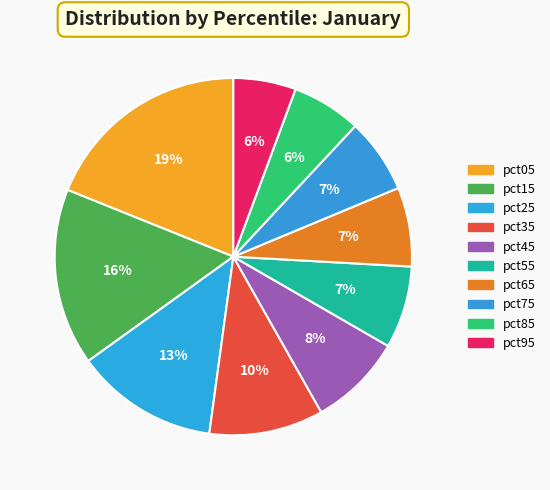

What is the largest slice in the pie chart?

pct05